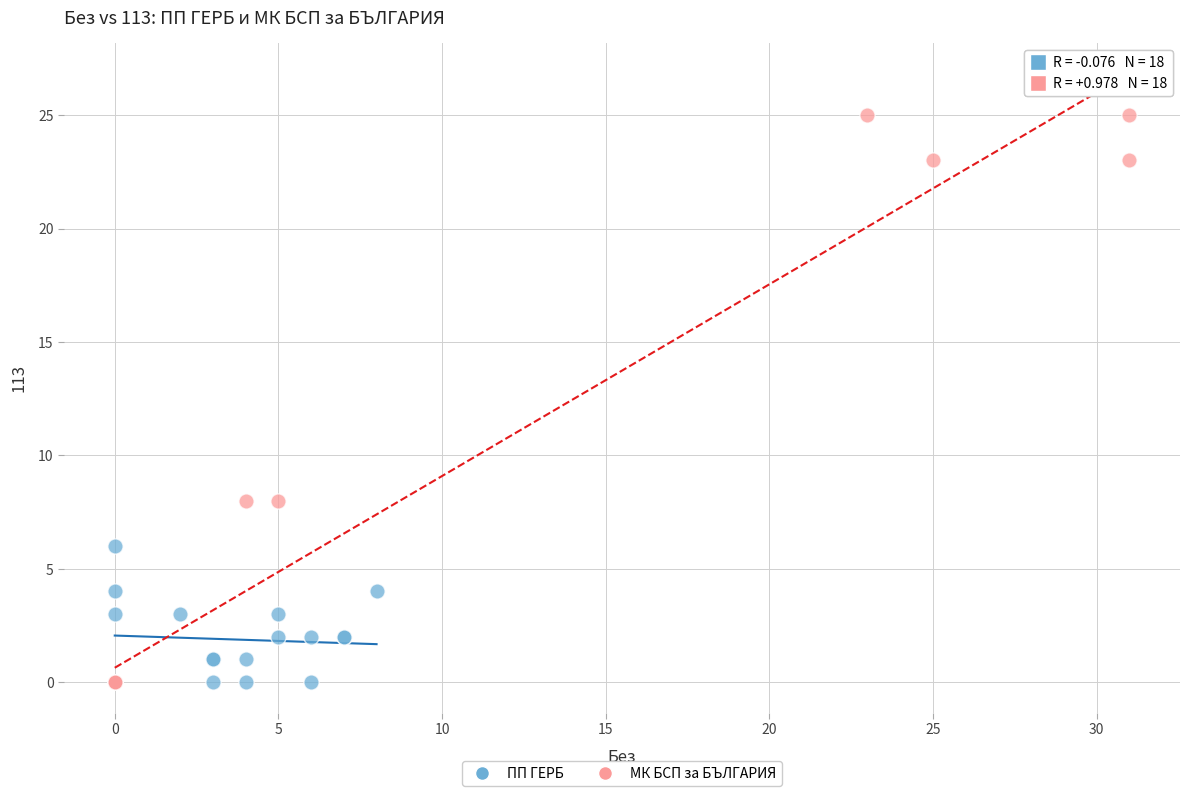

Which series has the largest Y range (max minus min)?

МК БСП за БЪЛГАРИЯ